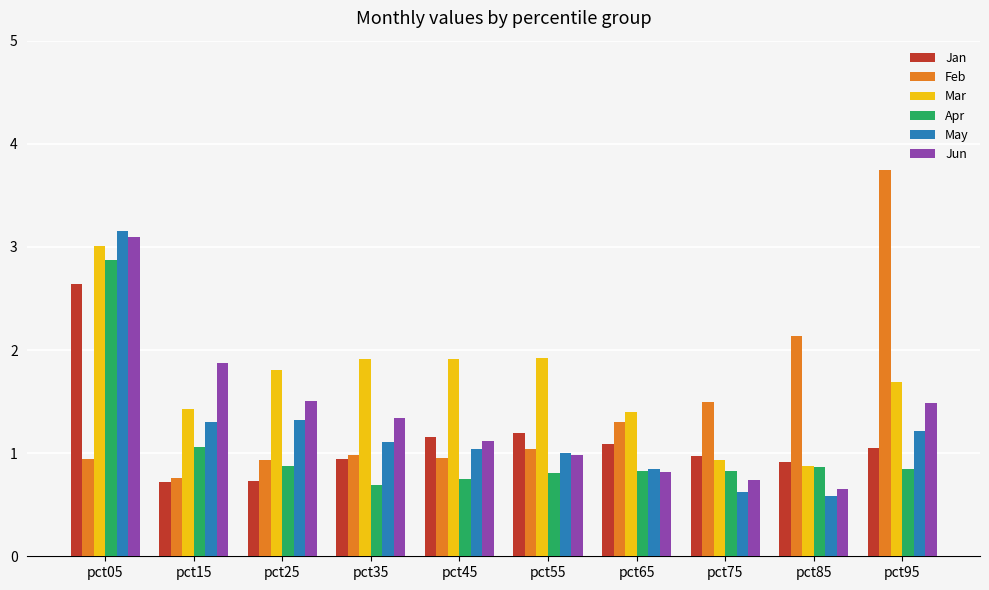

List the series in order of their peak value, lowest first.

Jan, Apr, Mar, Jun, May, Feb